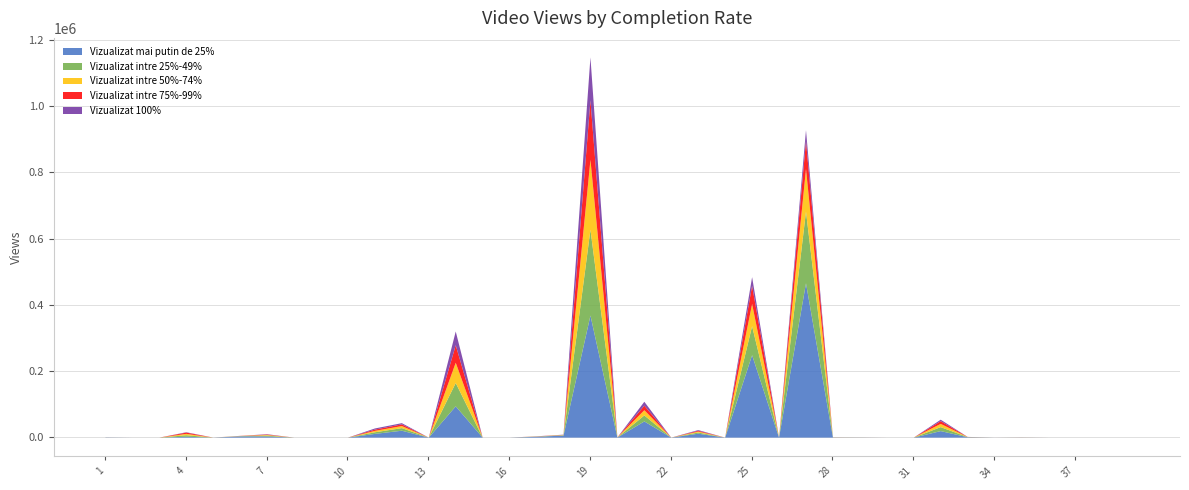

How many series are shown in this chart?

5